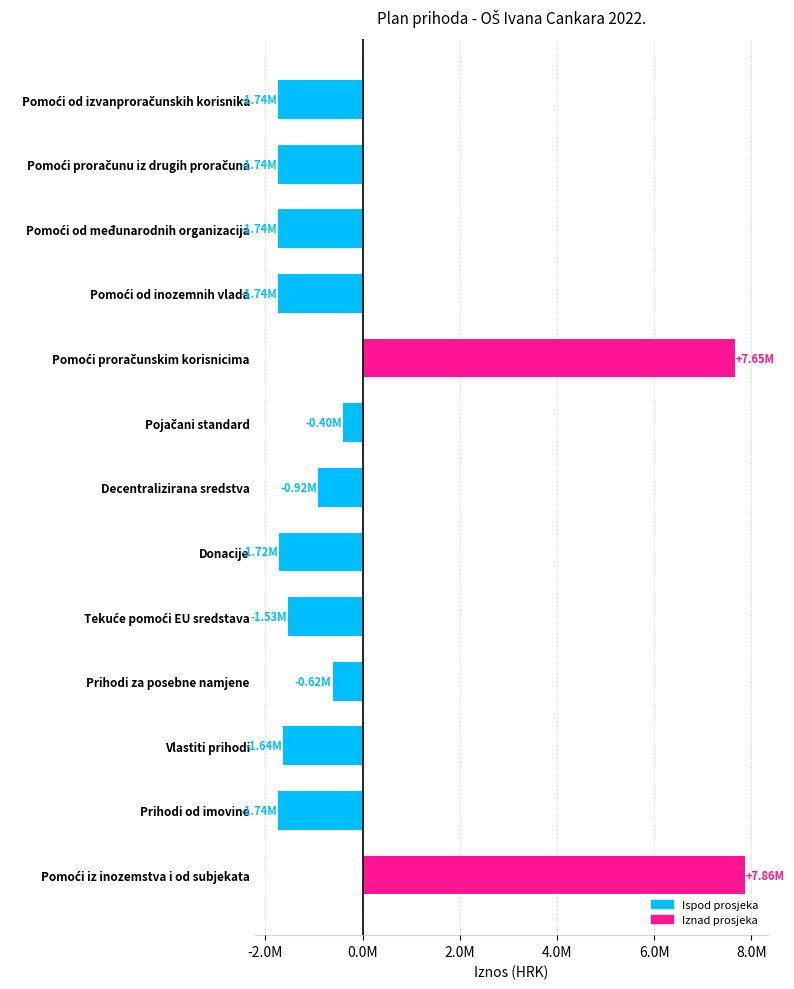

What is the change in value from Prihodi od imovine to Tekuće pomoći EU sredstava?

+208000.0